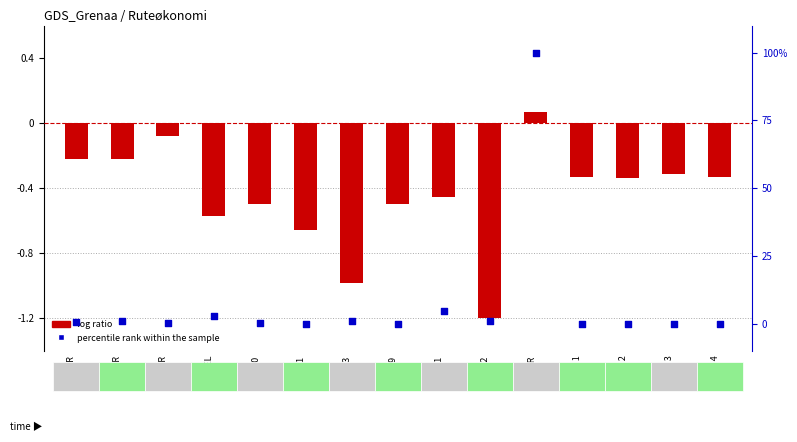

At how many categories does at least one series exceed 56?

1